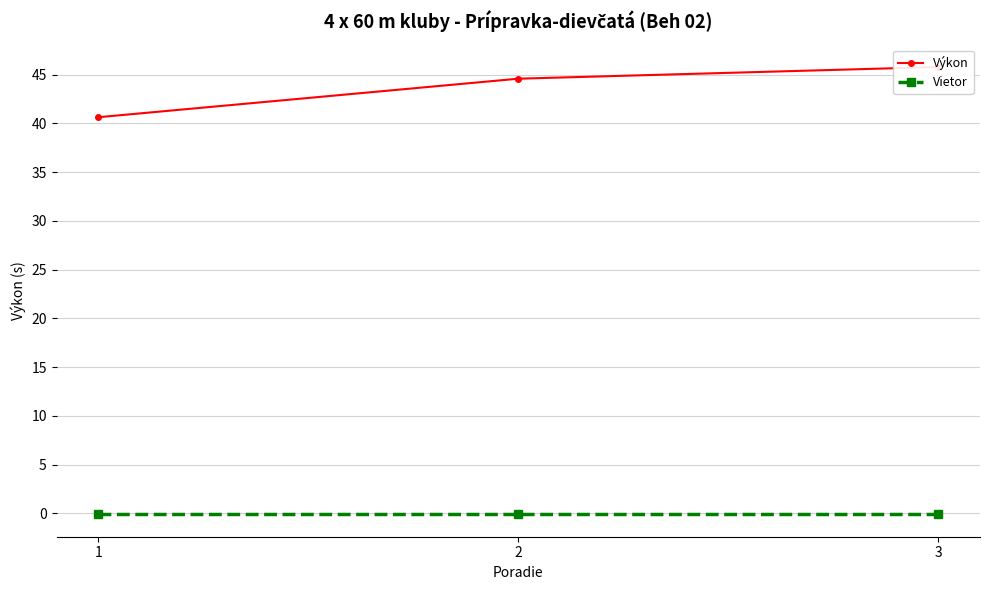

Reading left to right, what are all the values shown in this chart?

Výkon: 1=40.6	2=44.6	3=45.8
Vietor: 1=-0.1	2=-0.1	3=-0.1